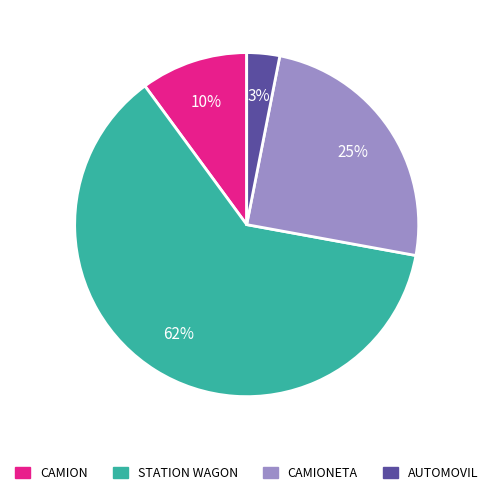

Is the sum of STATION WAGON and CAMION greater than half?

Yes